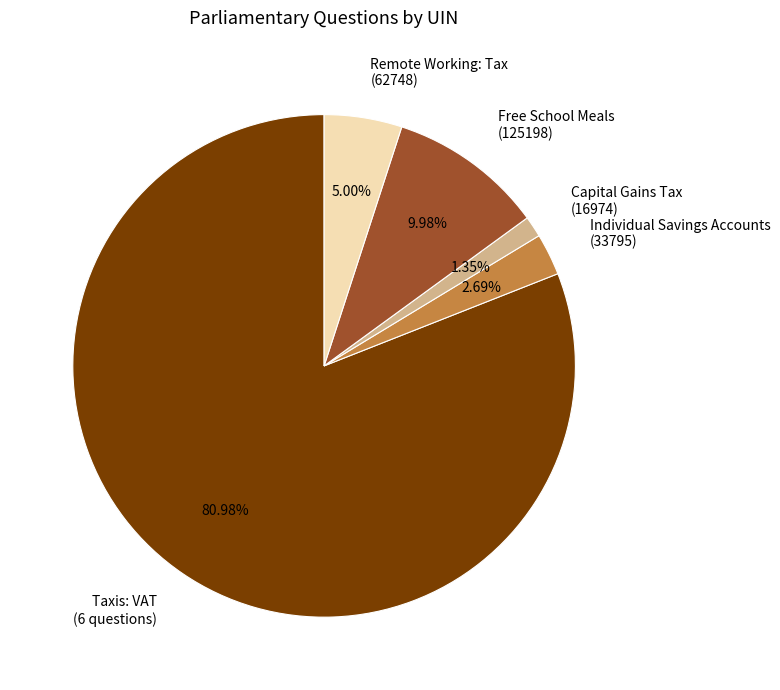

The Free School Meals (125198) slice represents 10% of the pie. True or false?

True